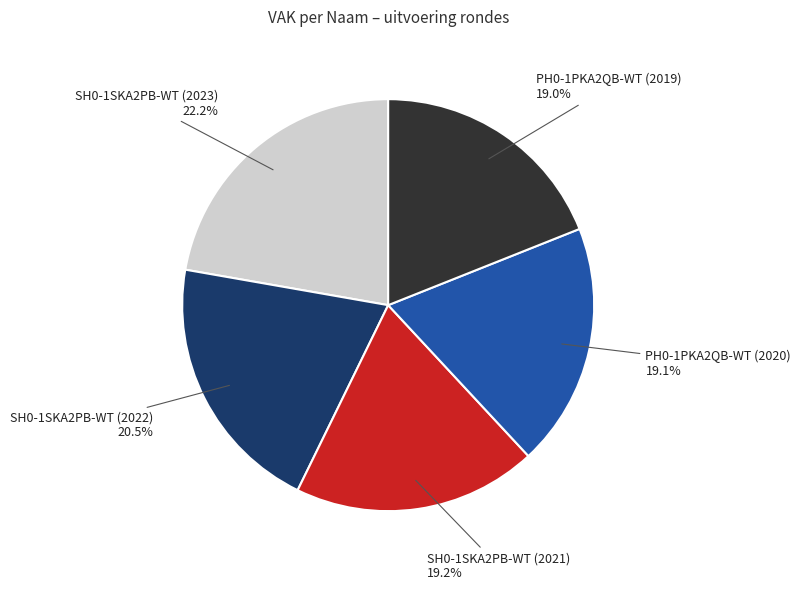

Is there a majority slice in this chart?

No